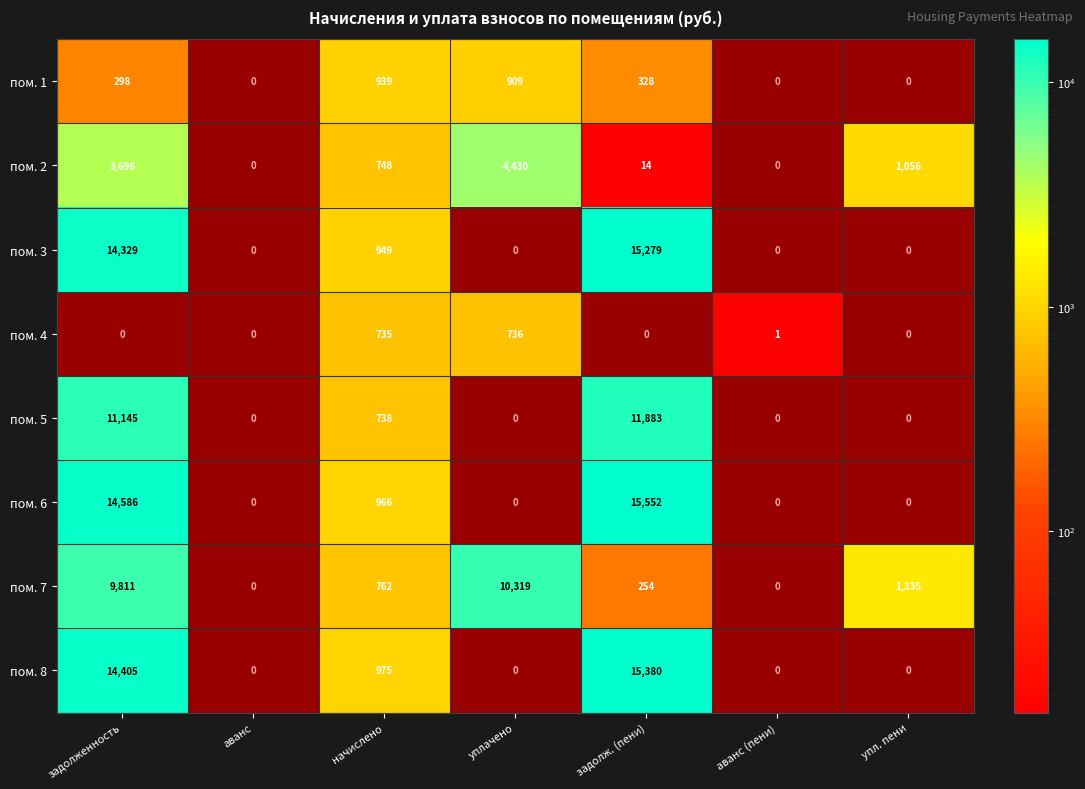

The value of пом. 8 at задолженность is 24917. True or false?

False